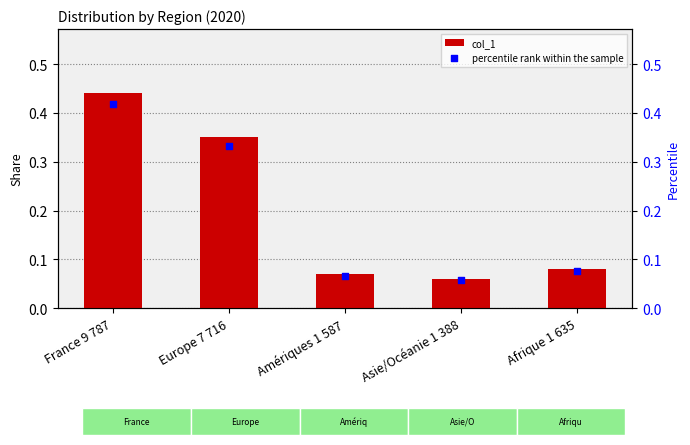

Which series has the largest total across all categories?

col_1